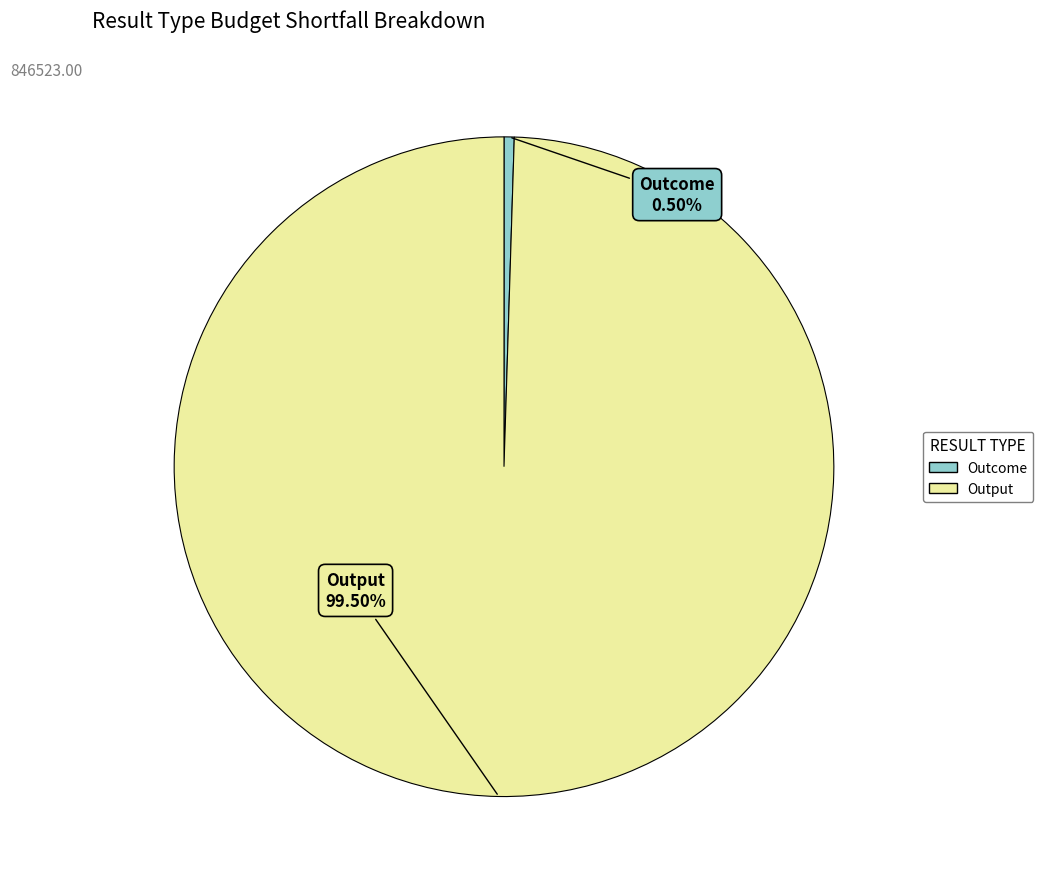

Which category has the smallest portion of the pie?

Outcome